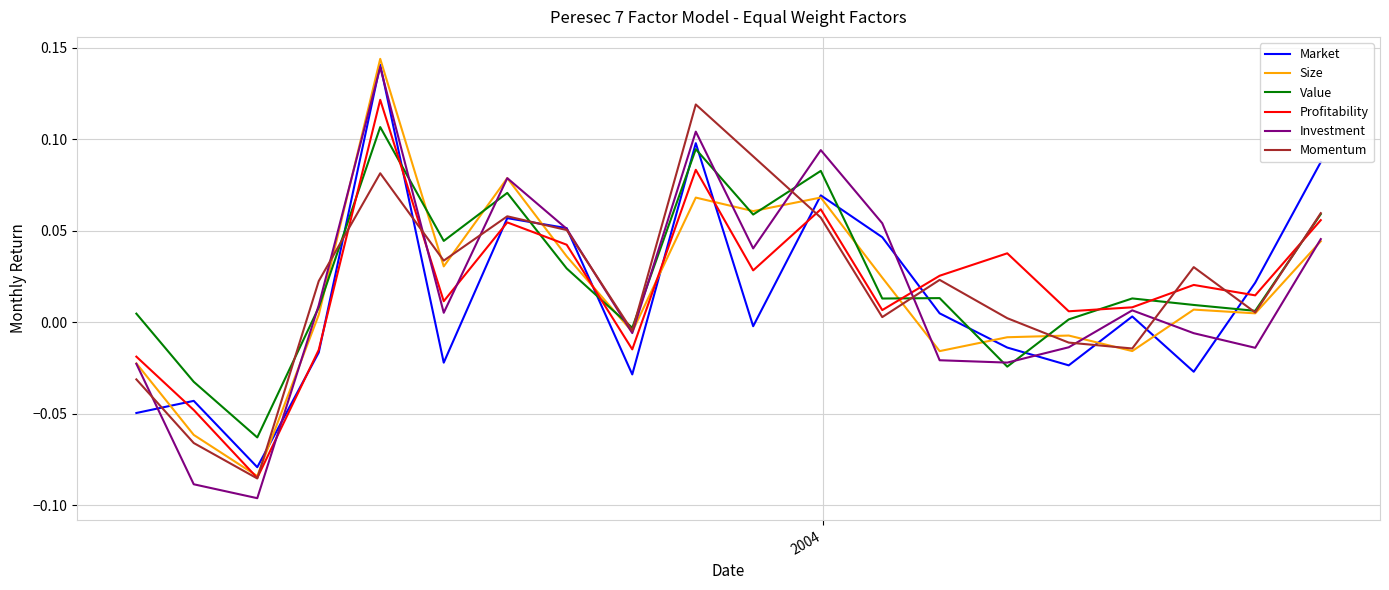

At how many categories does at least one series exceed 0?

17